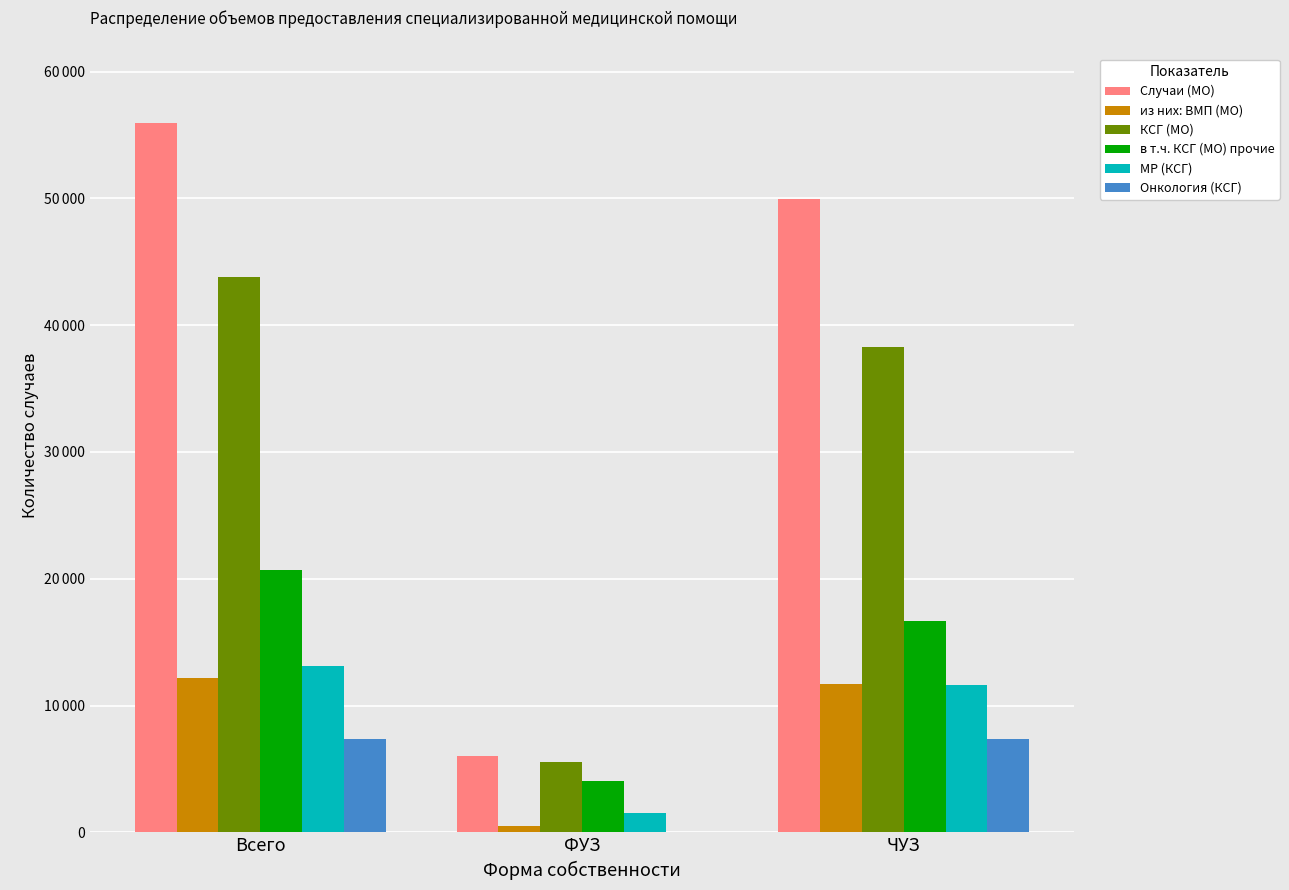

Does the chart contain stacked bars?

No